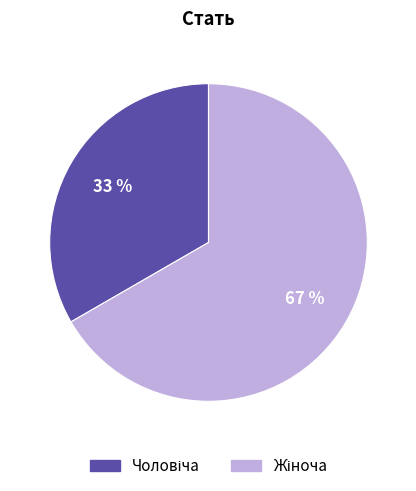

To the nearest percent, what is the average slice percentage?

50%